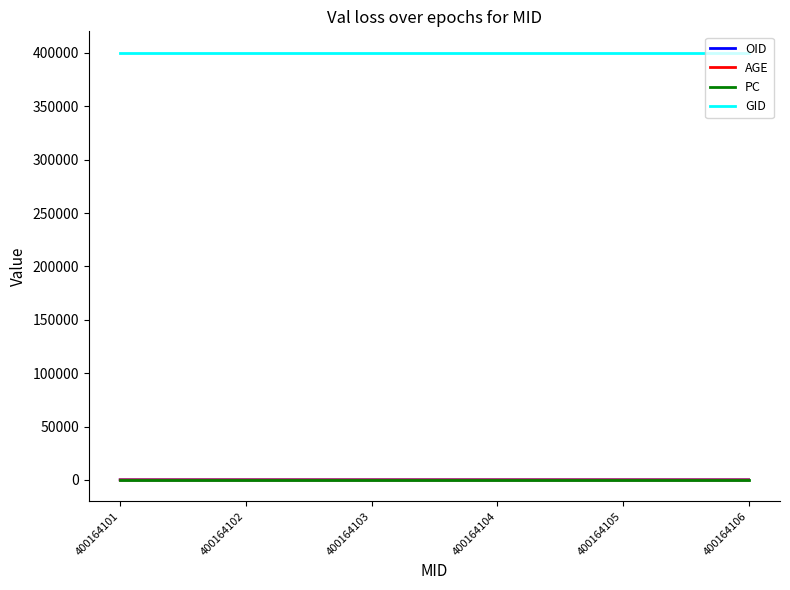

What is the sum of the AGE values at 400164106 and 400164104?

29